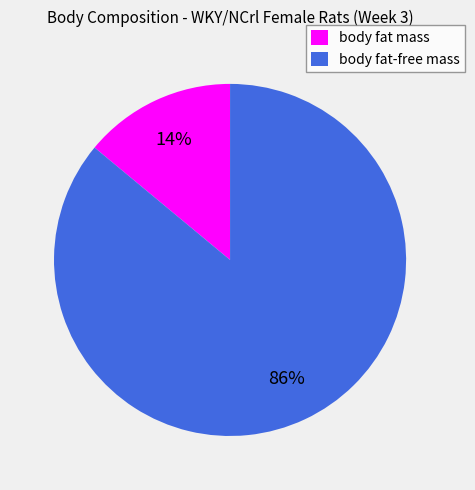

The body fat-free mass slice represents 78% of the pie. True or false?

False